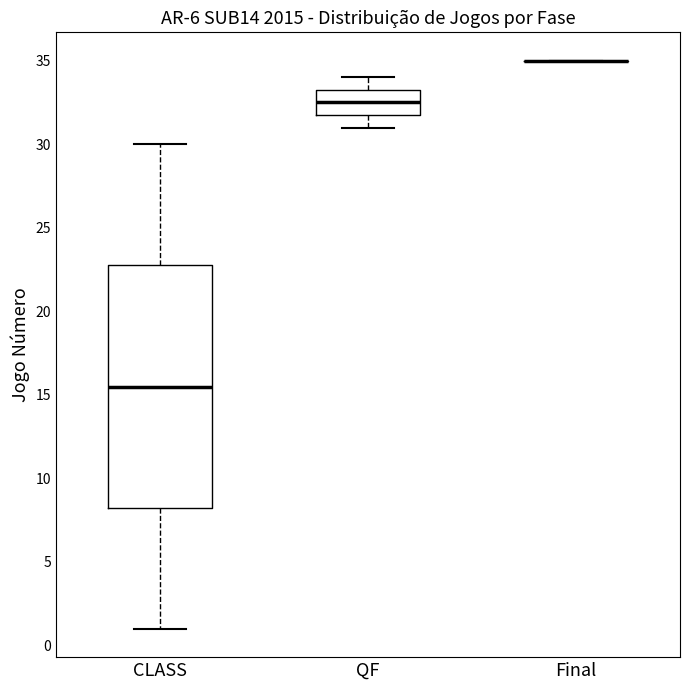

Comparing the boxes themselves (not the whiskers), which one is the tallest?

CLASS